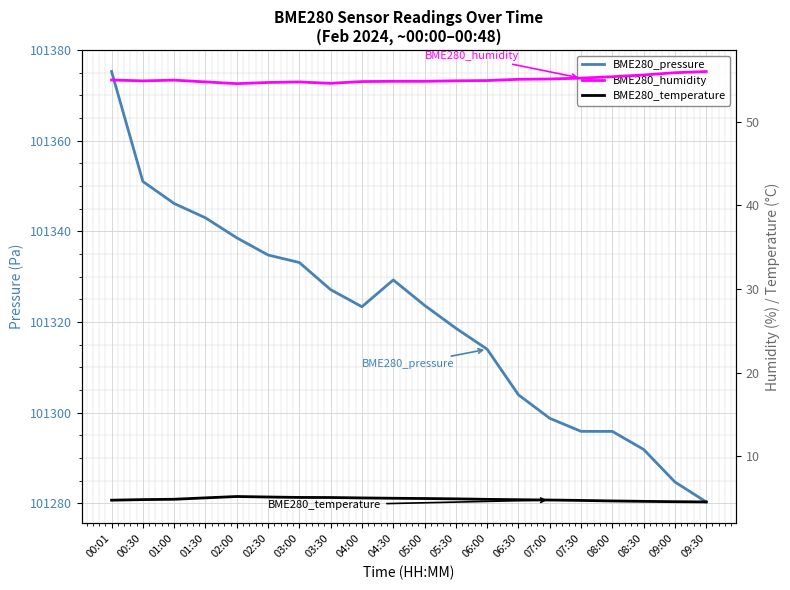

At which label does BME280_humidity reach its peak?

09:30